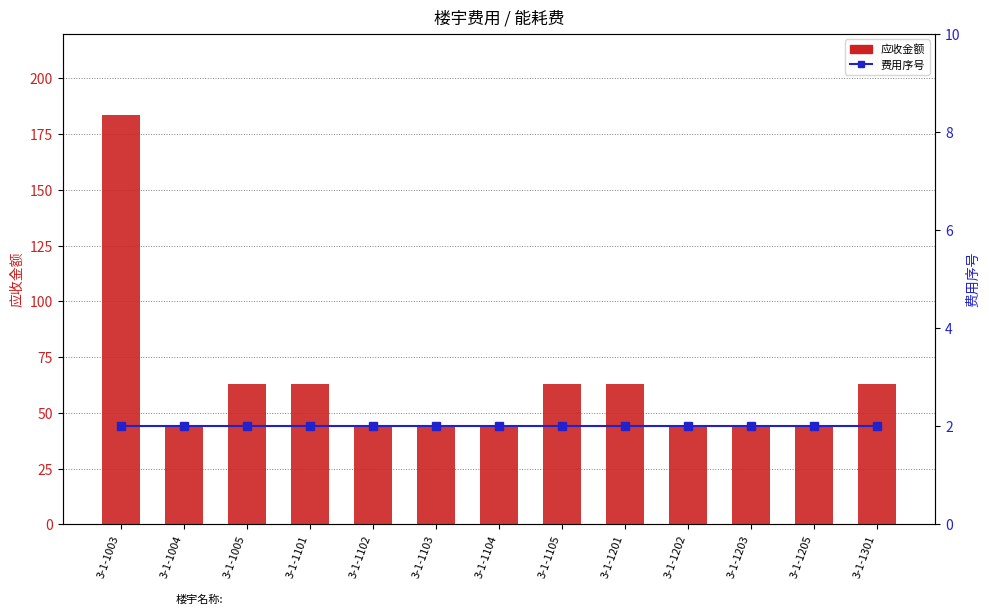

Where is 应收金额 nearest to the value 114?

3-1-1005